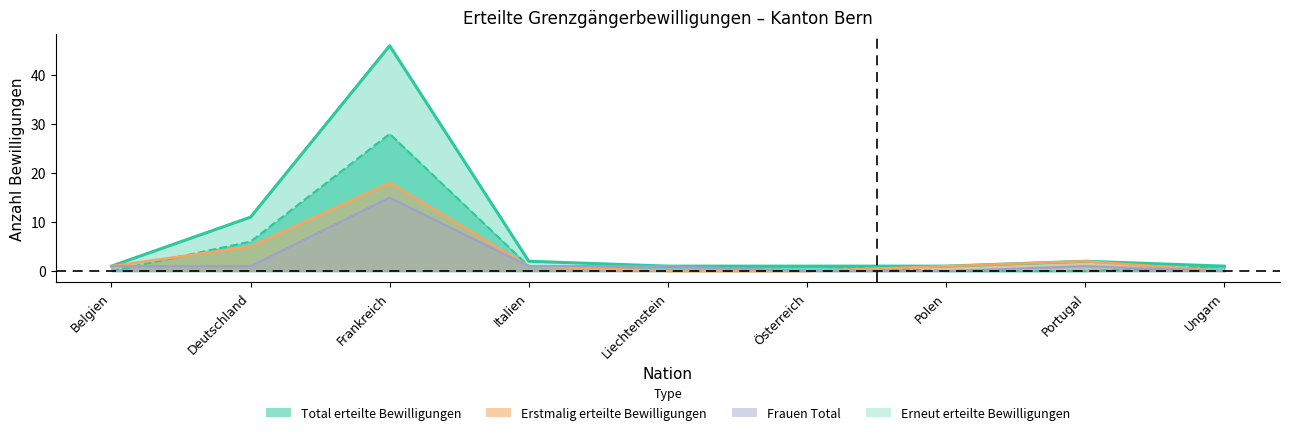

Is it true that Frauen Total equals 0 at Österreich?

True